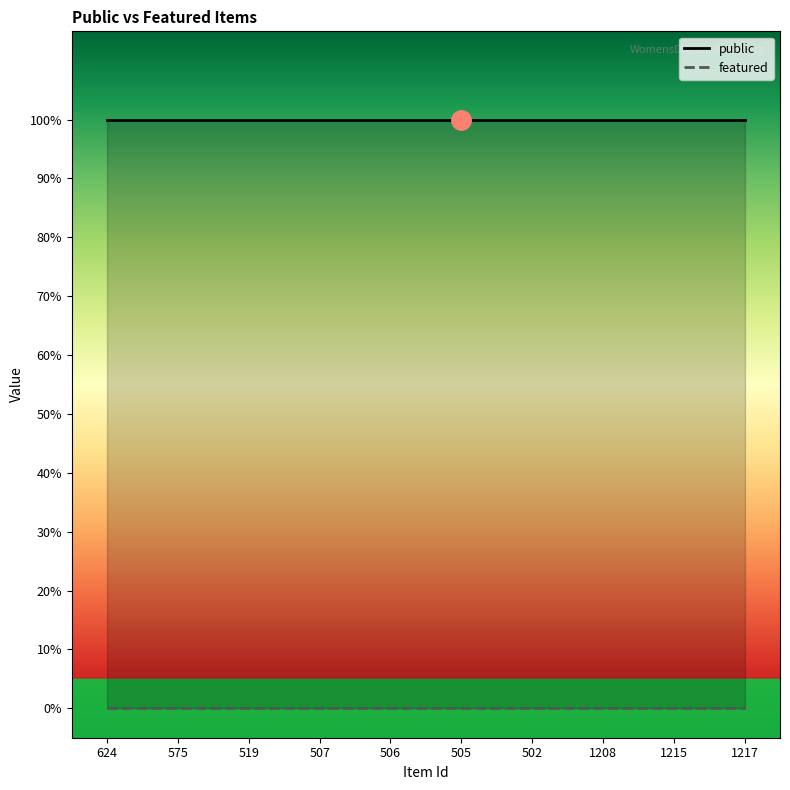

What is the total value across all series at 1215?

1